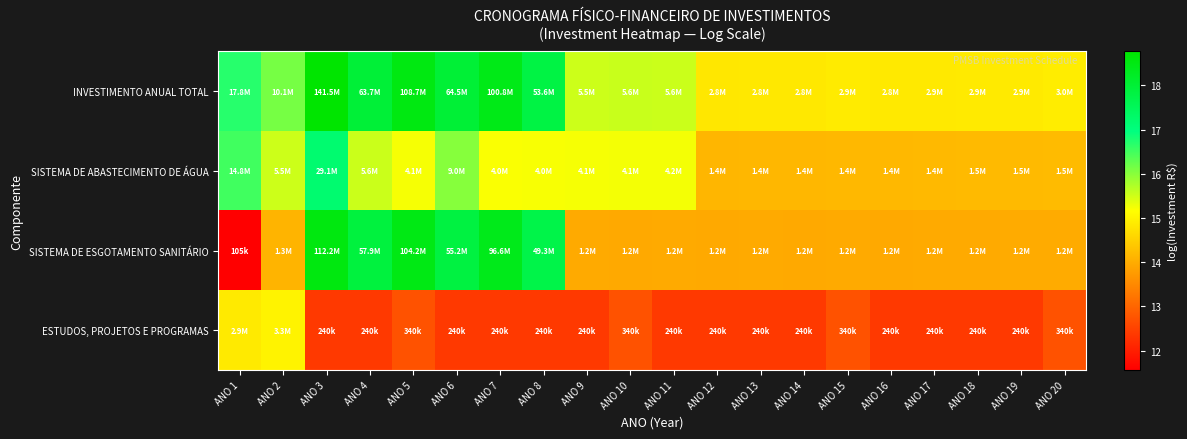

What is the difference between the highest and lowest values at ANO 4?

5.6